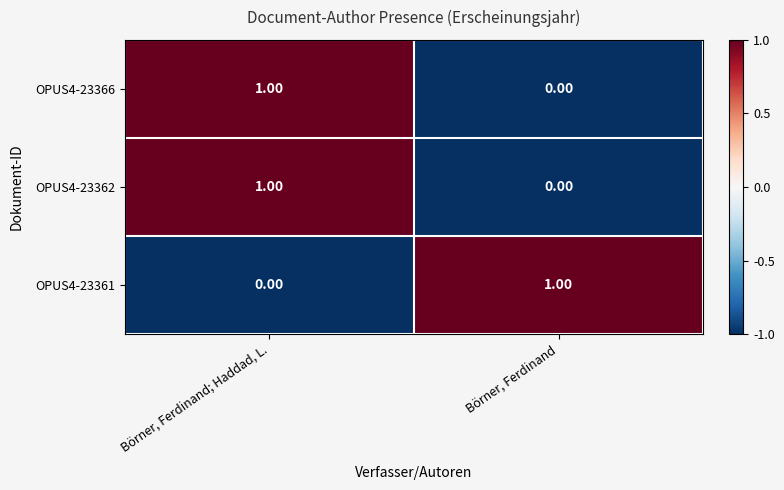

Rank the categories by OPUS4-23362 value from lowest to highest.

Börner, Ferdinand, Börner, Ferdinand; Haddad, L.